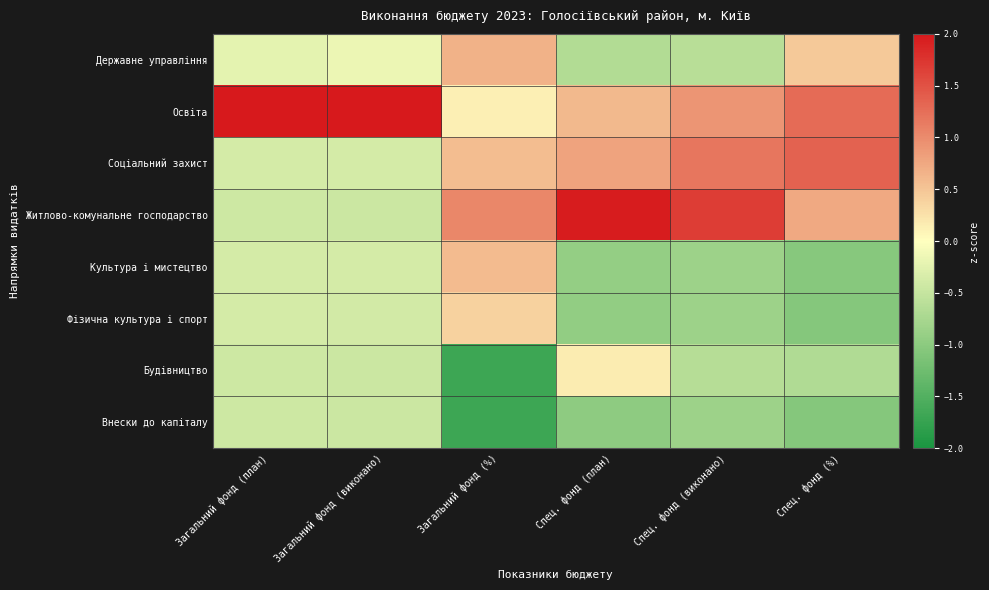

How many distinct data groups are displayed?

8